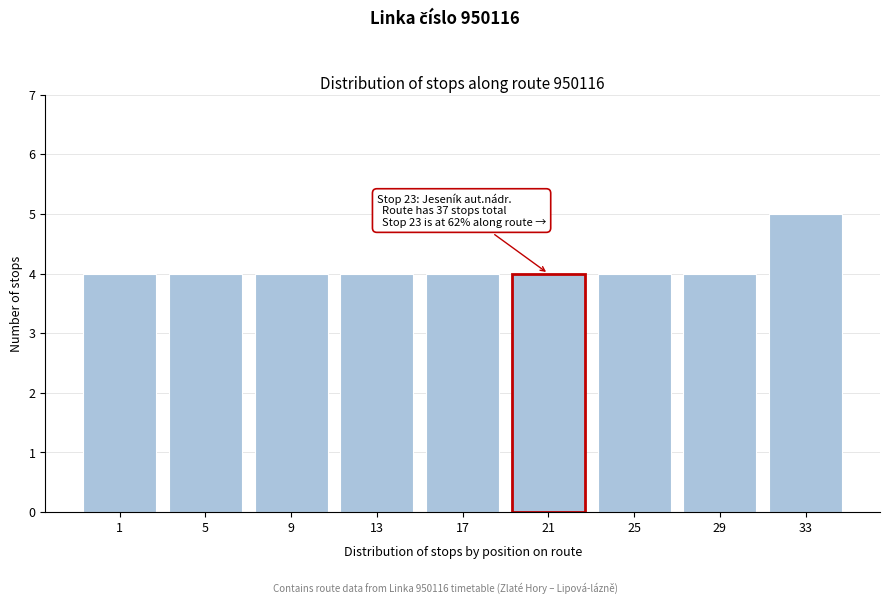

Reading right to left, what are all the values shown in this chart?

33=5	29=4	25=4	21=4	17=4	13=4	9=4	5=4	1=4